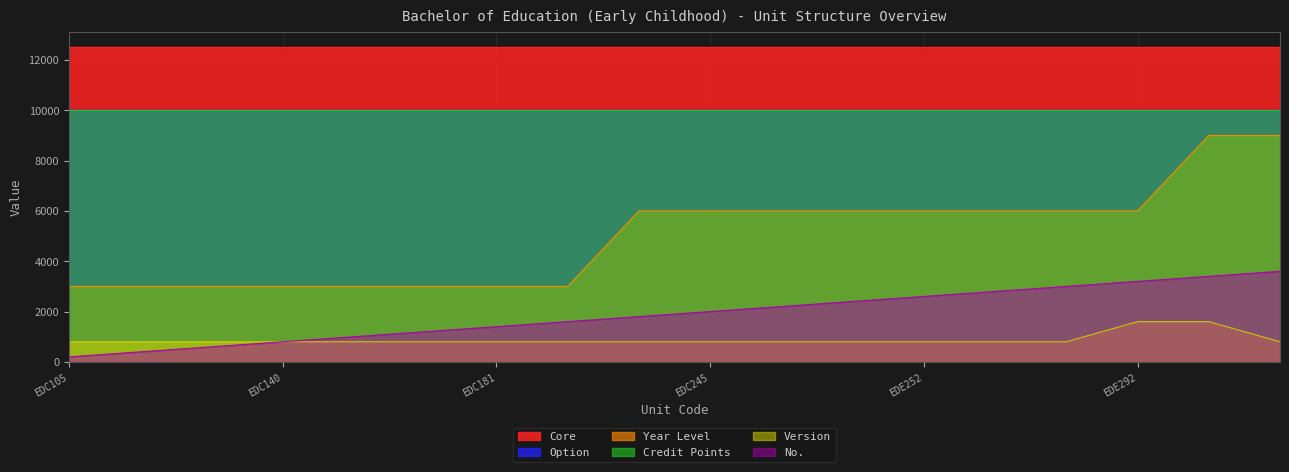

Which series changed the most between EDC245 and EDE292?

No.